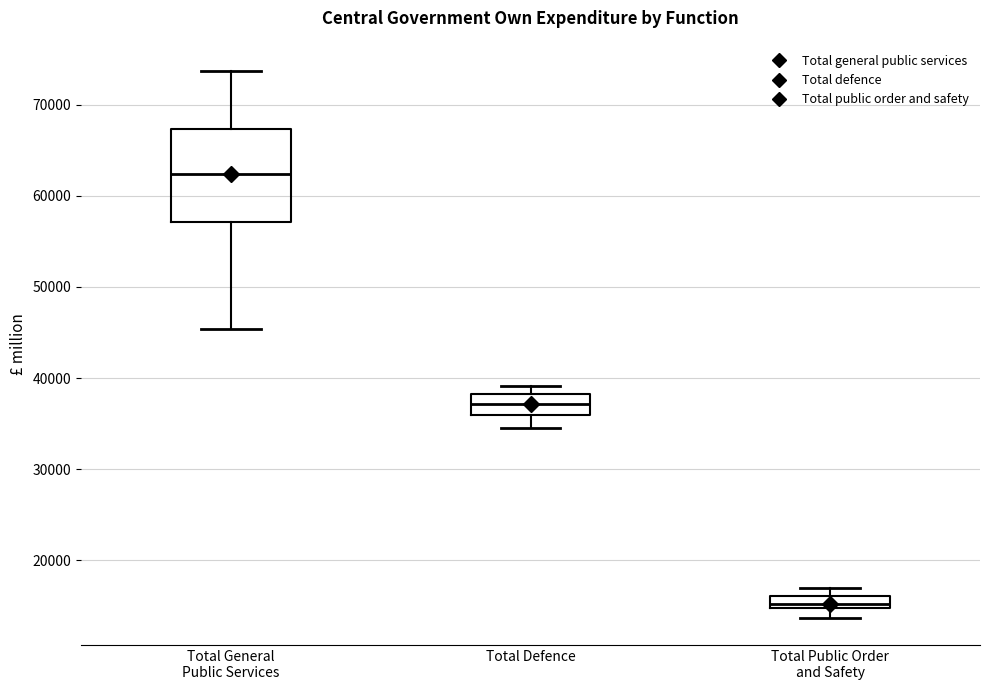

Where does the median line of the box for Total Defence sit on the y-axis? The values are not printed on the chart, so give them approximately, as read against the axis.

37000